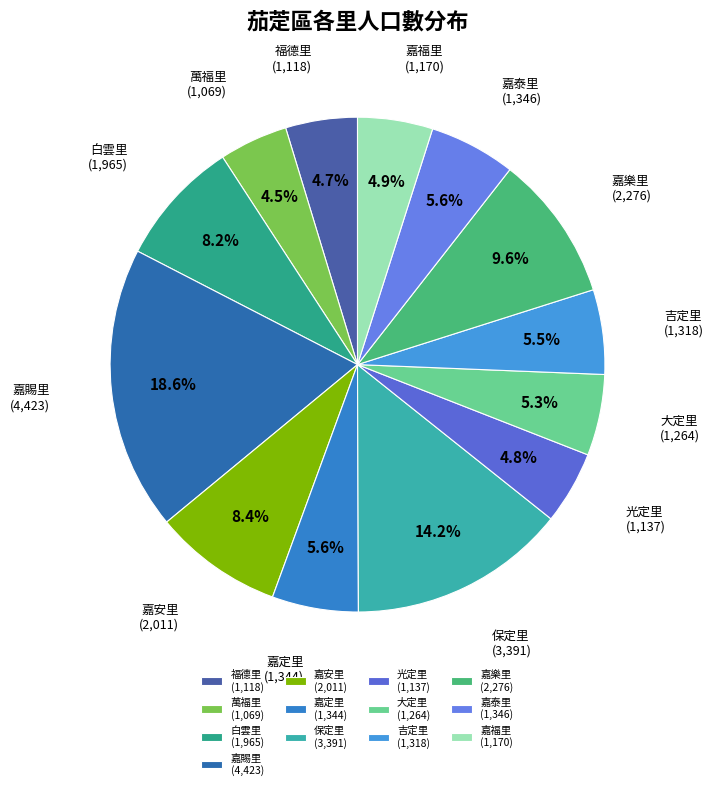

How many slices are in this pie chart?

13